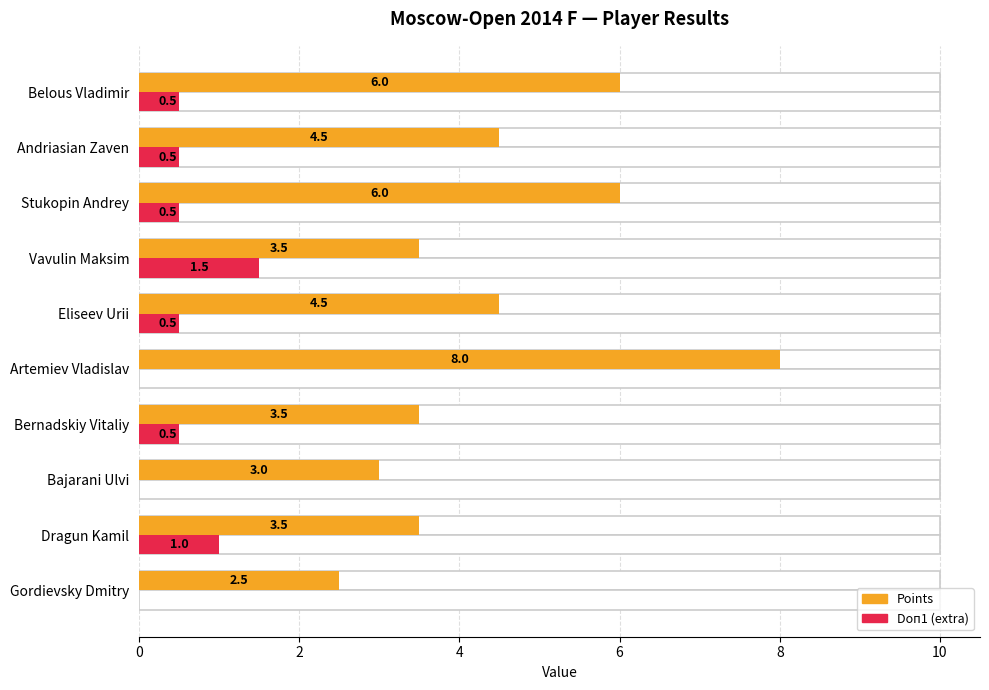

Which series has the largest total across all categories?

Points